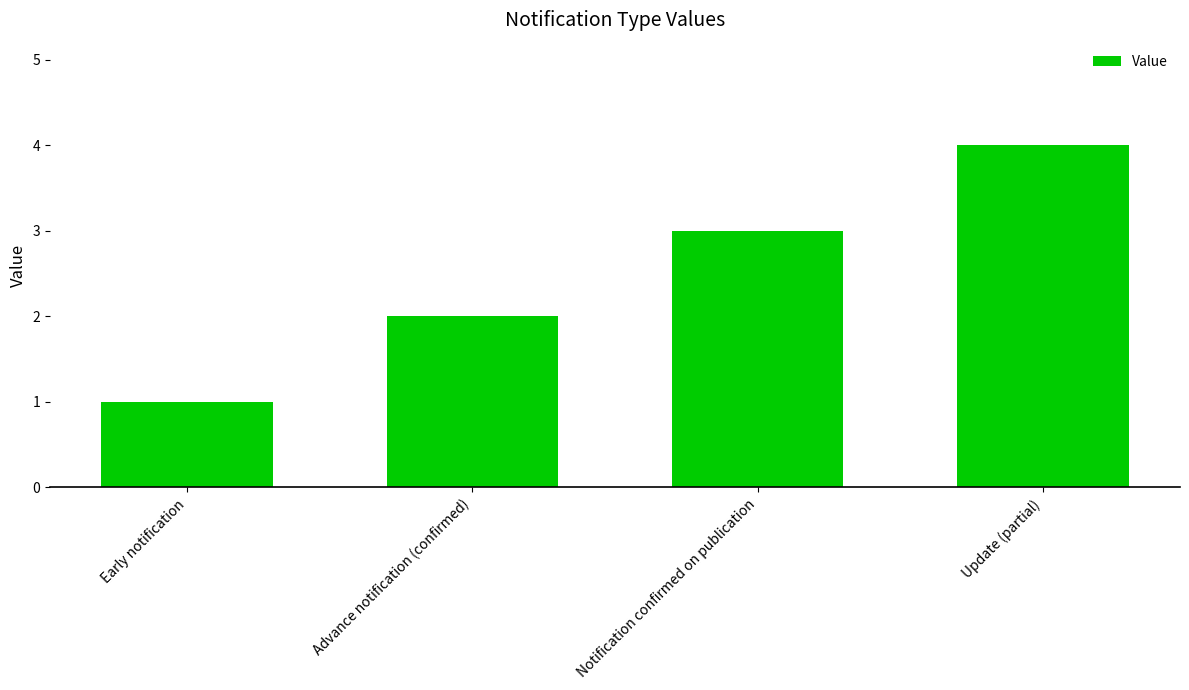

What is the approximate value at Notification confirmed on publication?

3